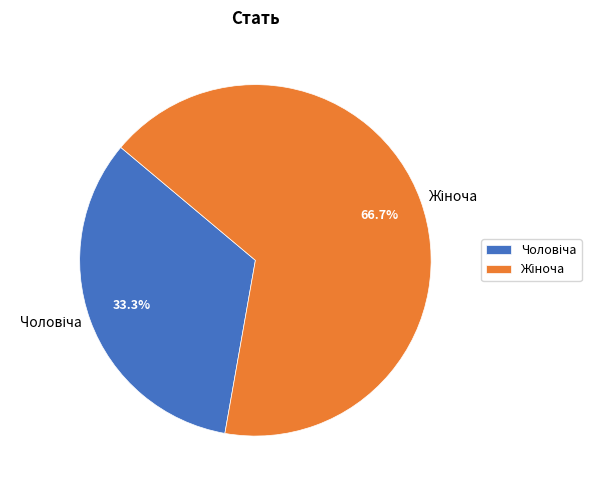

Is there a majority slice in this chart?

Yes